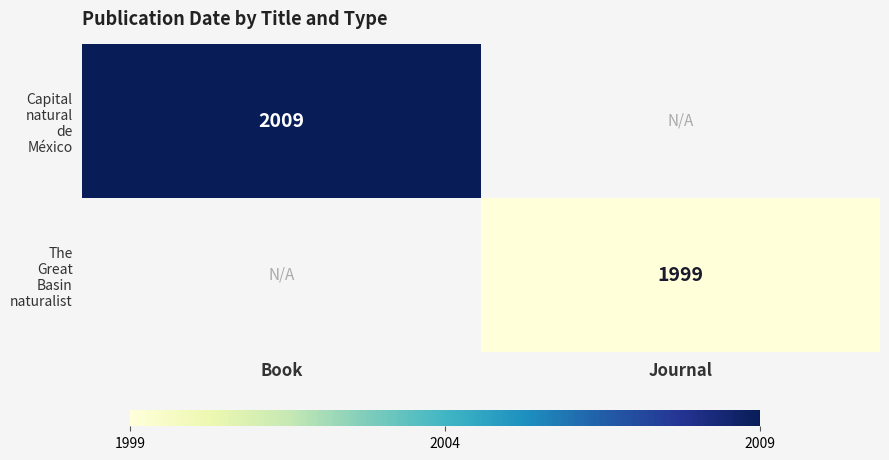

List the labels in order of Capital natural de México value, smallest first.

Journal, Book